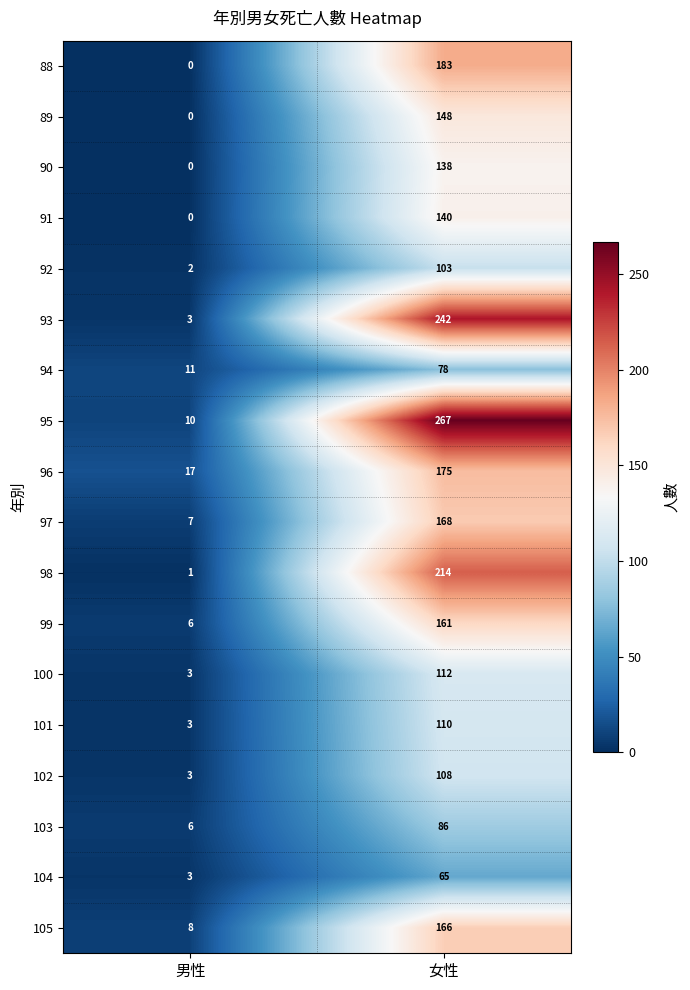

At how many categories does at least one series exceed 121?

1